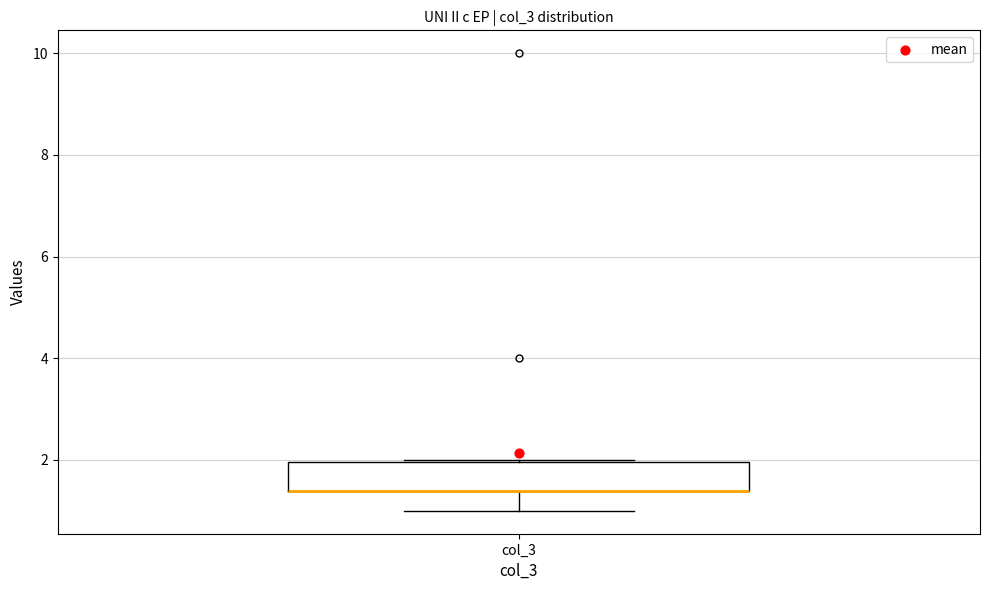

Read this box plot against the y-axis: the position of the median line, the range covered by the box, and the ends of both whiskers. The values are not printed on the chart, so give them approximately, as read against the axis.

median 1.4 (drawn on the box's lower edge), box 1.4 to 2.0, whiskers 1.0 to 2.0